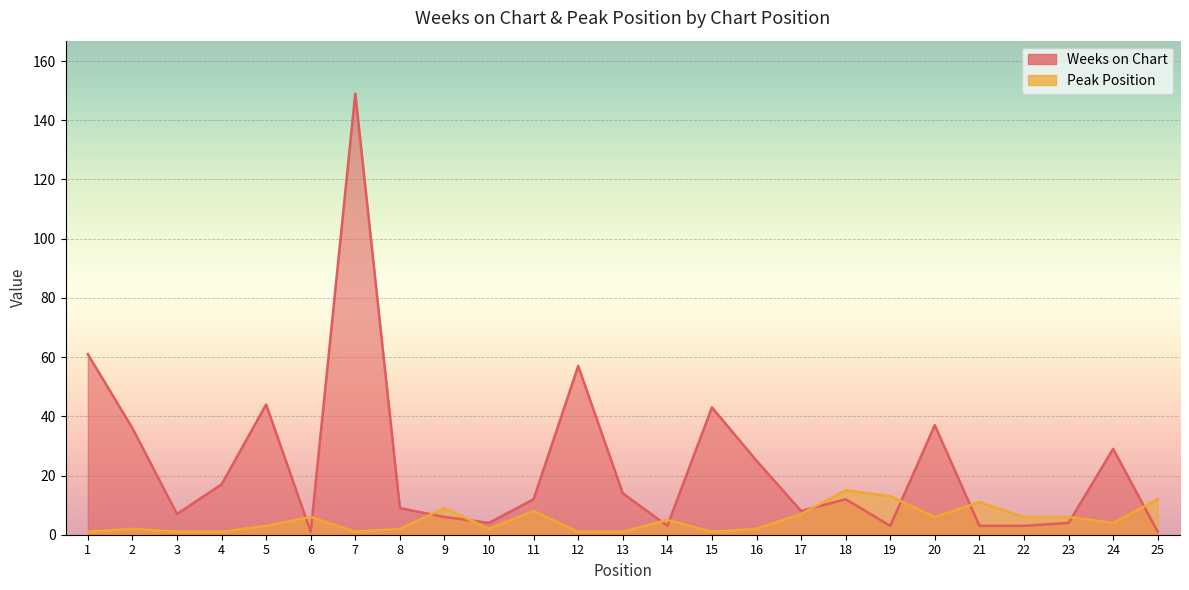

What is the minimum value shown in the chart?

1